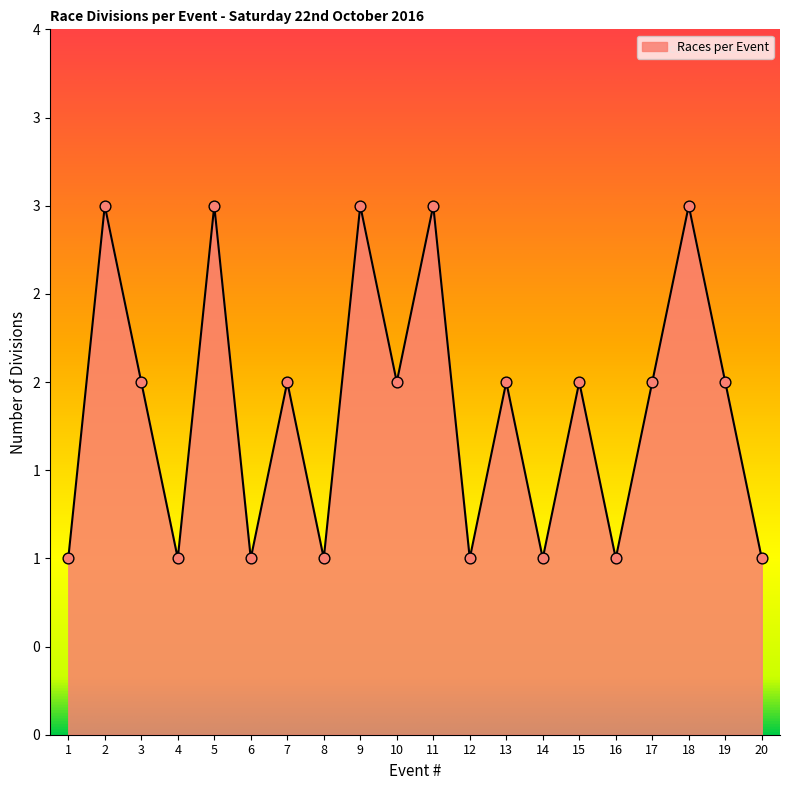

Which has a higher value, 10 or 13?

10